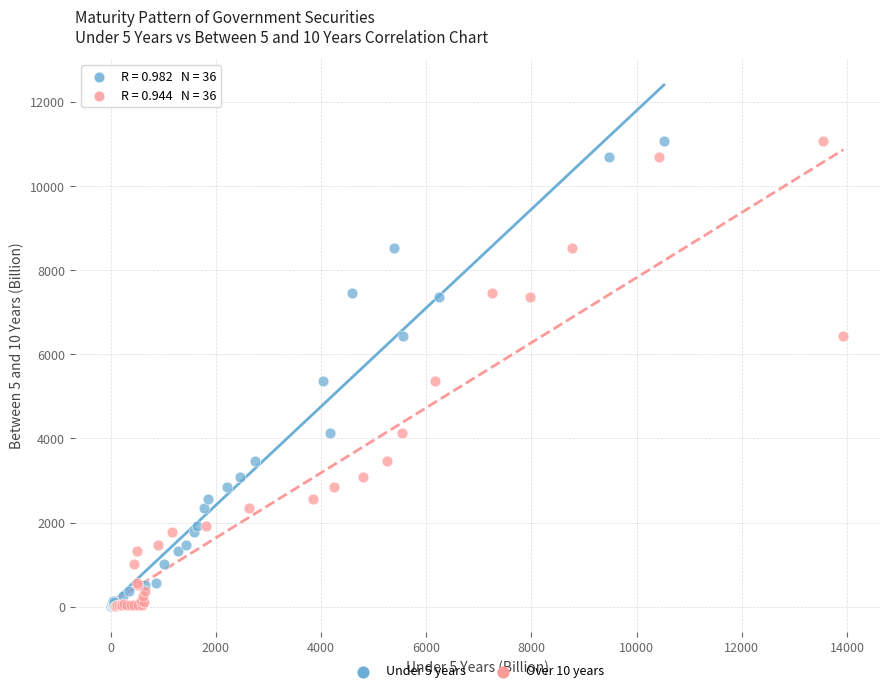

What are all the series names shown in the legend?

Under 5 years, Over 10 years